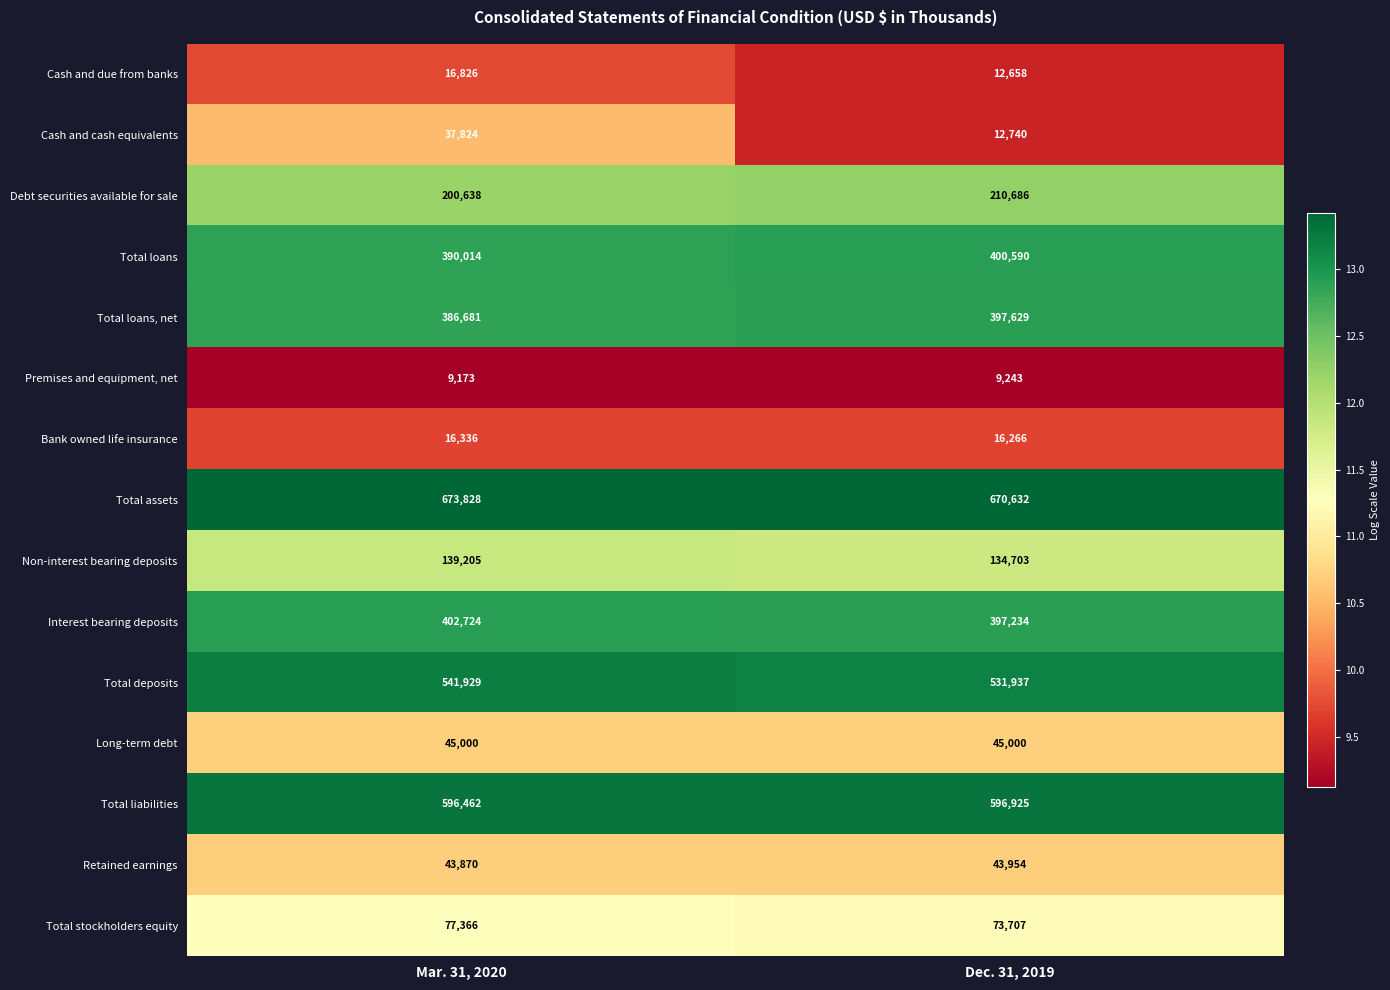

The Non-interest bearing deposits series shows 186115 at Dec. 31, 2019. True or false?

False